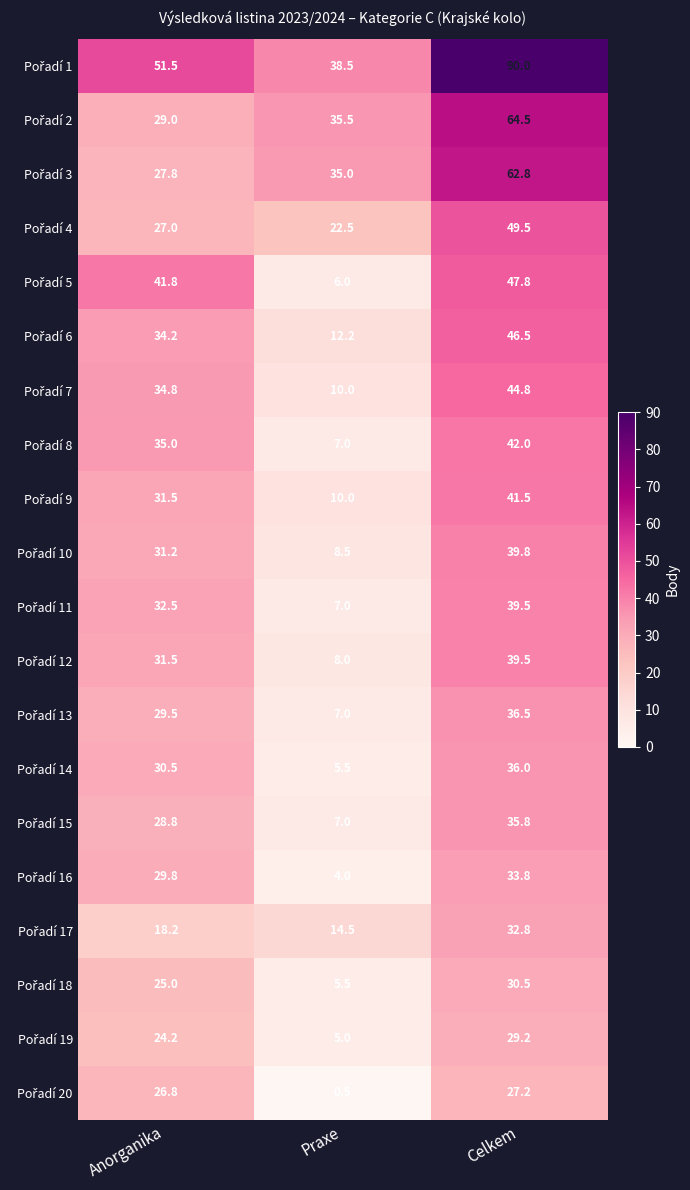

How many categories are shown in the chart?

3